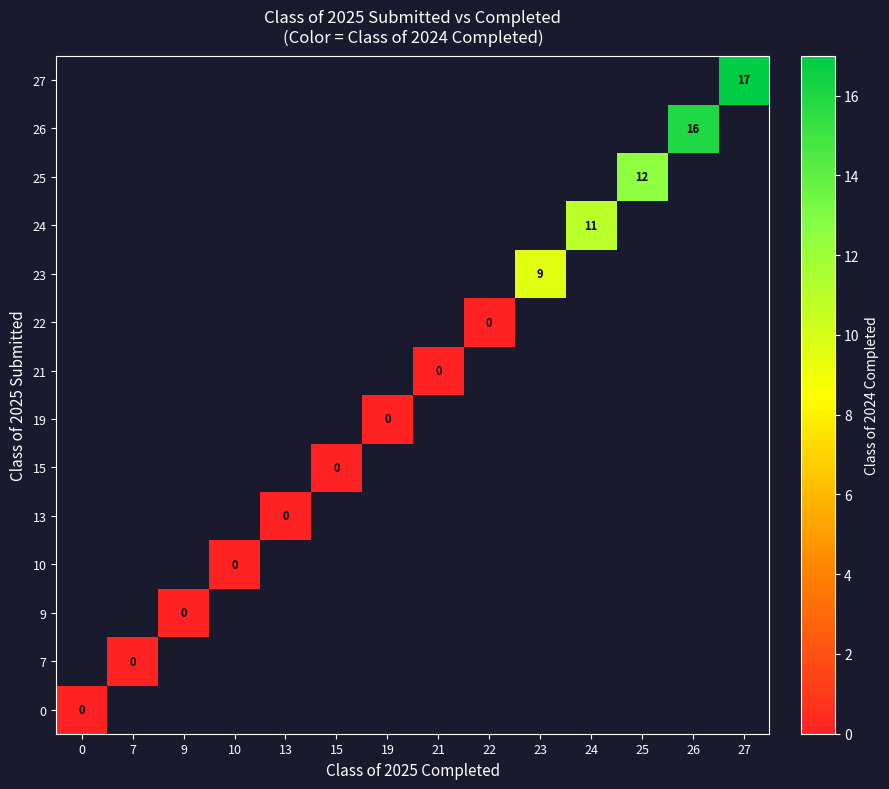

The value of 27 at 27 is 24. True or false?

False